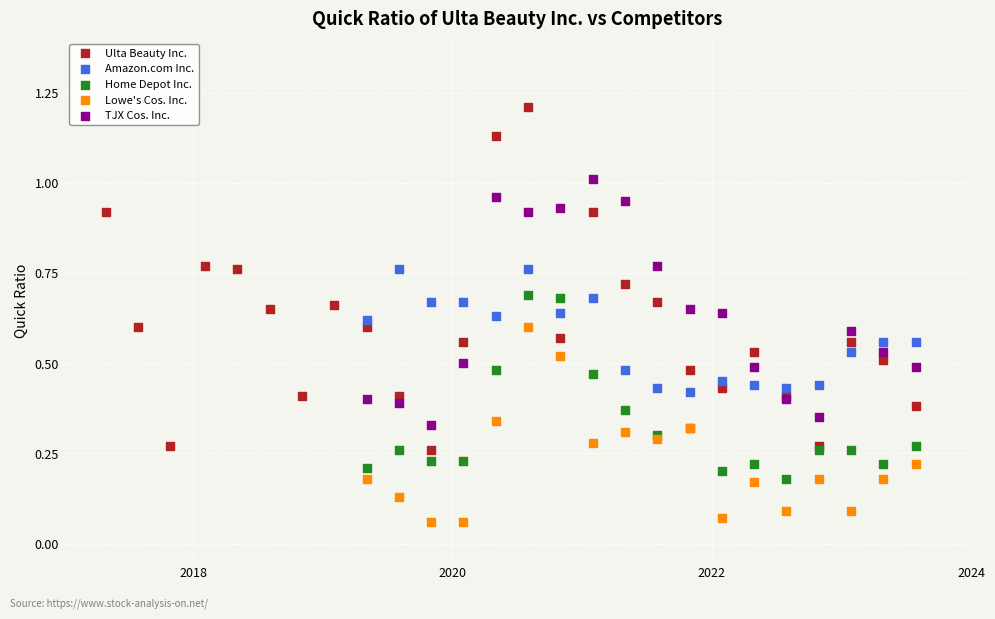

Which series has the widest spread of Y values?

Ulta Beauty Inc.